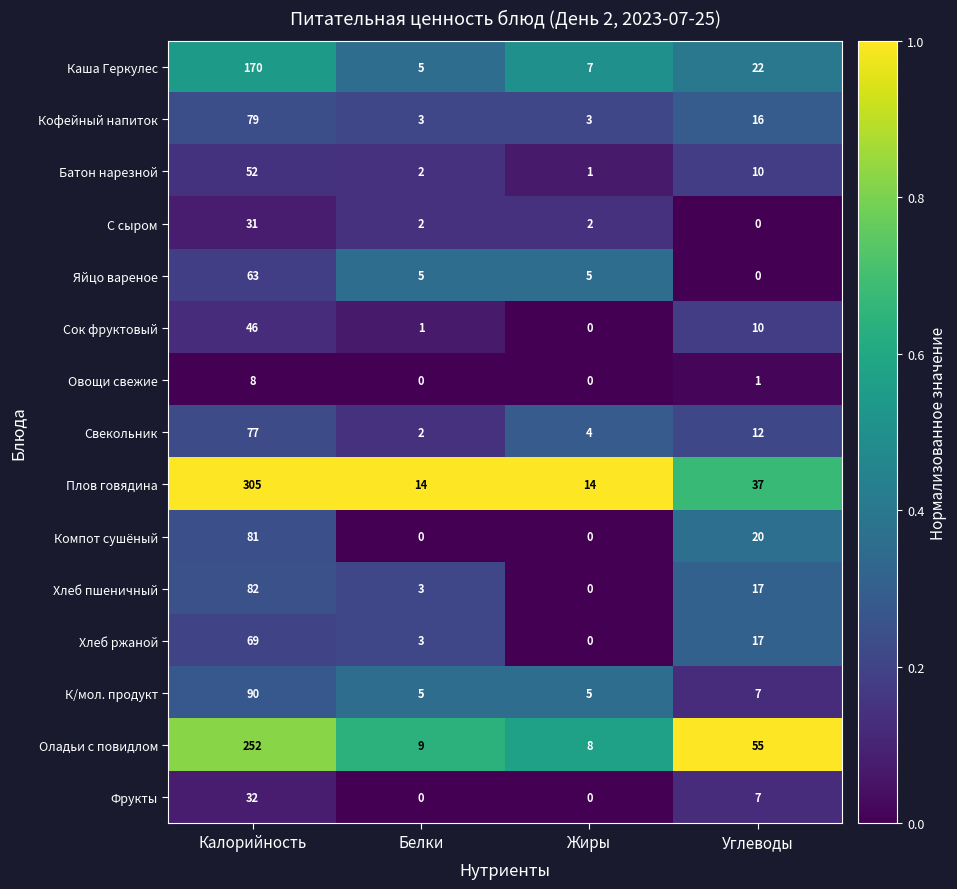

Which series has the largest range (max minus min)?

Плов говядина